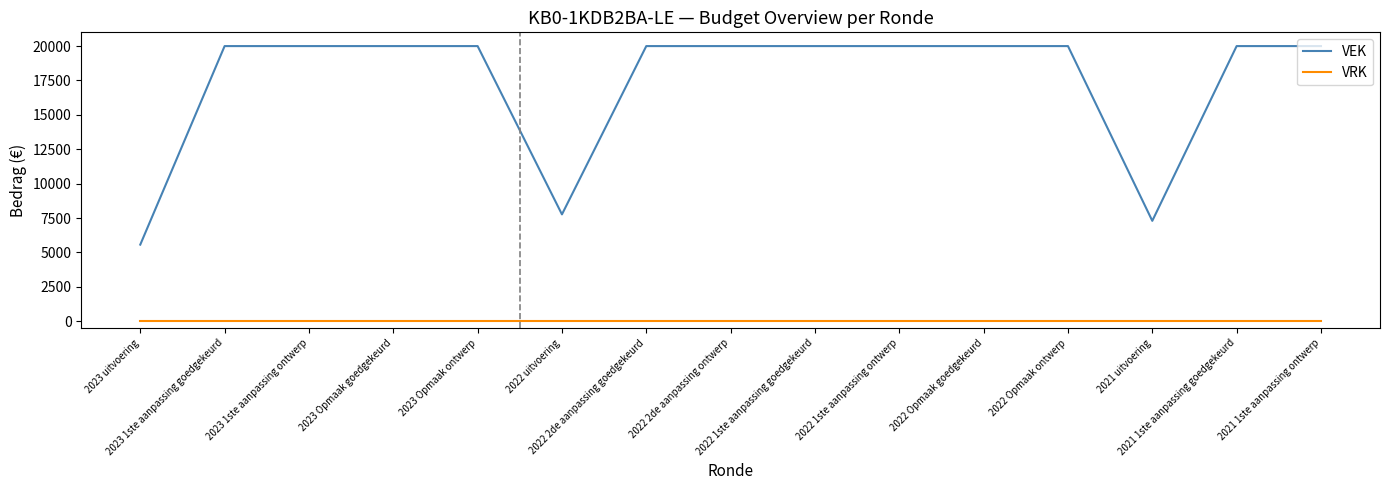

Between 2023 uitvoering and 2022 2de aanpassing ontwerp, which series saw the biggest shift?

VEK